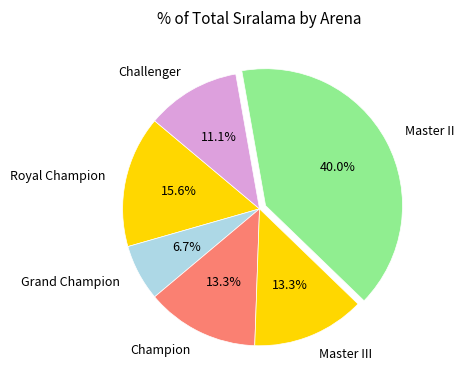

Between Master II and Champion, which is larger?

Master II